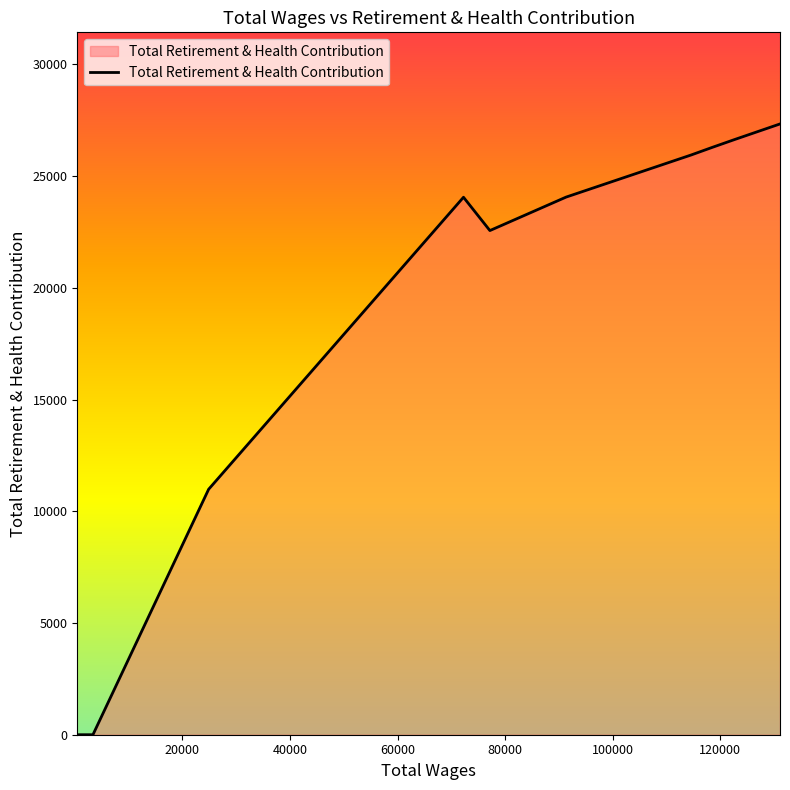

What is the greatest value displayed?

27331